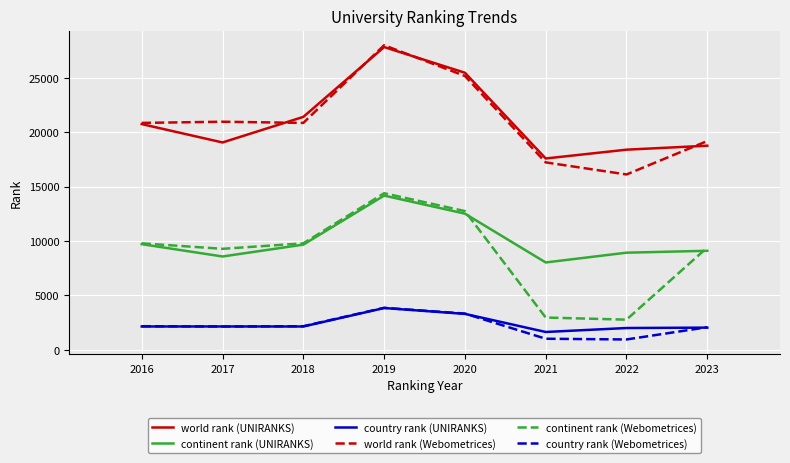

After their last crossing, which series has the higher values: world rank (Webometrices) or world rank (UNIRANKS)?

world rank (Webometrices)